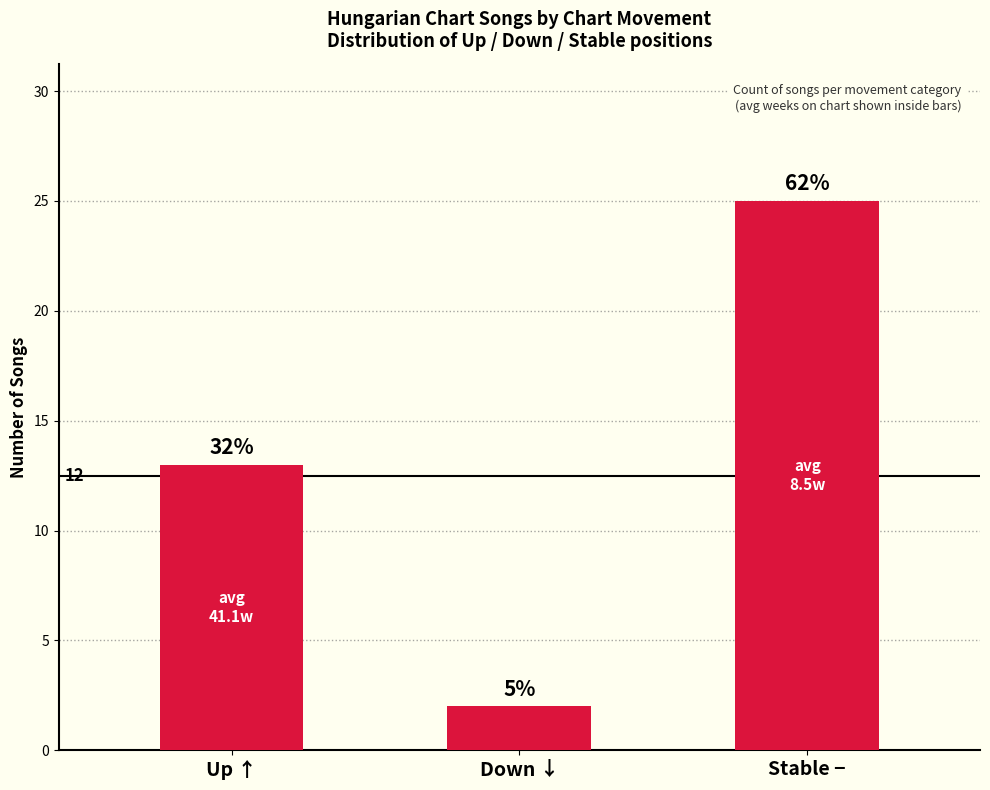

Which category has the highest value across all series?

Stable −